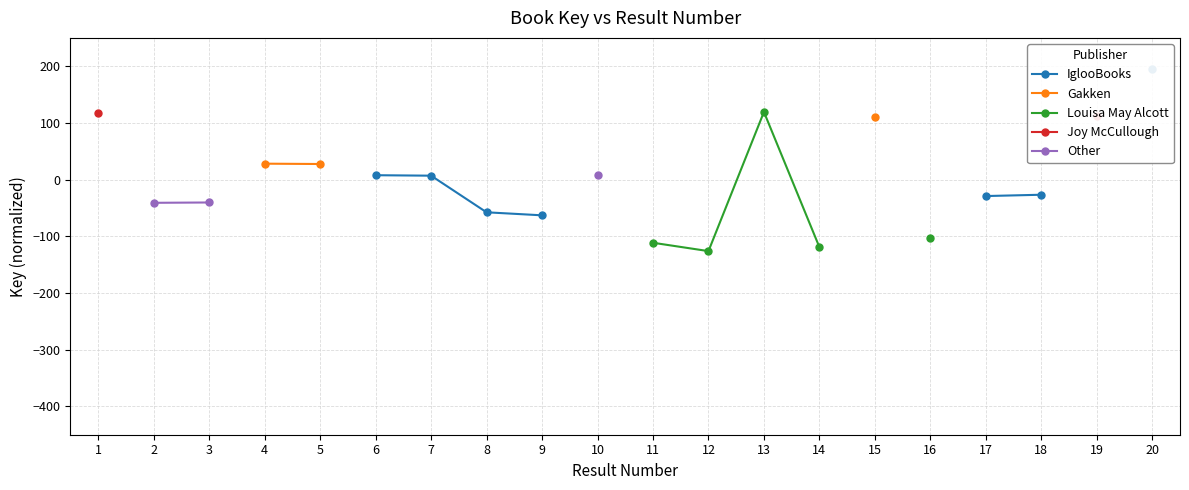

True or false: Other and Joy McCullough intersect in this chart.

False